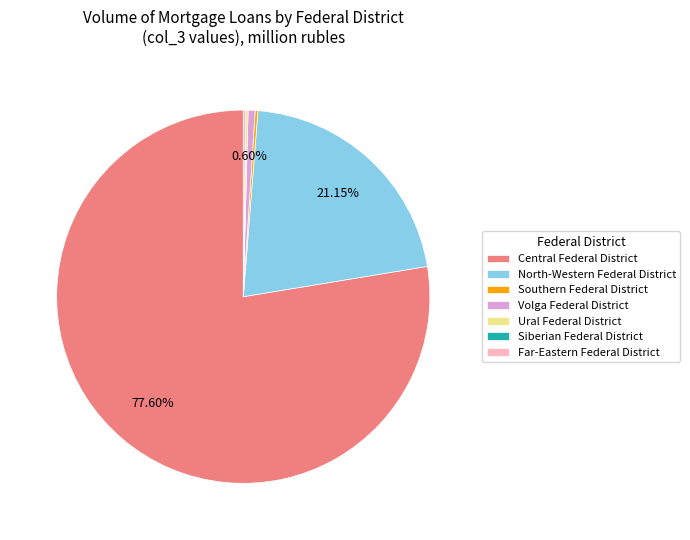

Does any single category account for the majority?

Yes